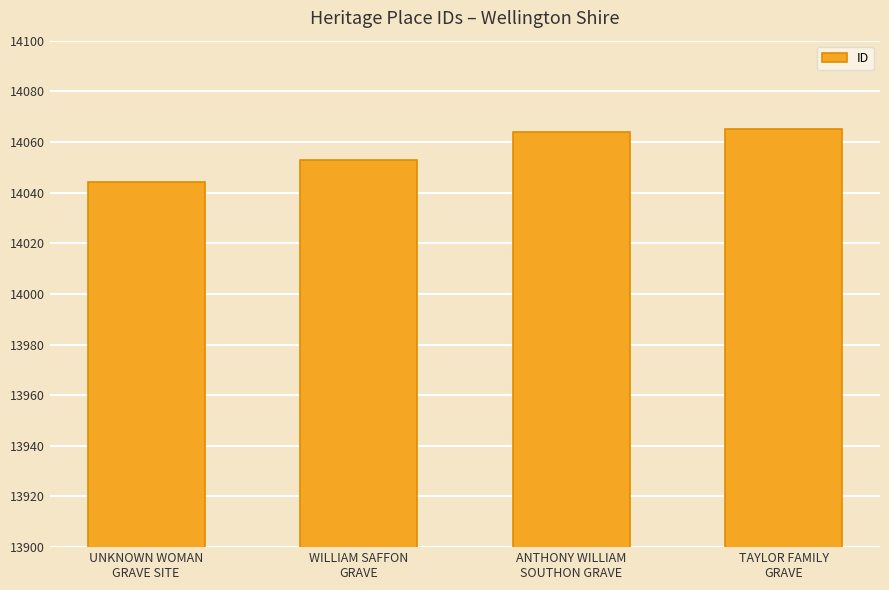

What is the difference between the values at ANTHONY WILLIAM
SOUTHON GRAVE and UNKNOWN WOMAN
GRAVE SITE?

20